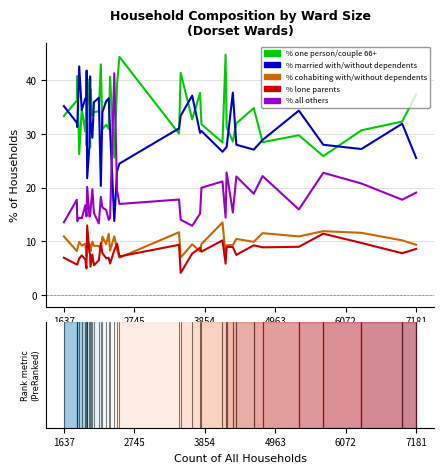

What is the minimum value for % lone parents?

4.1